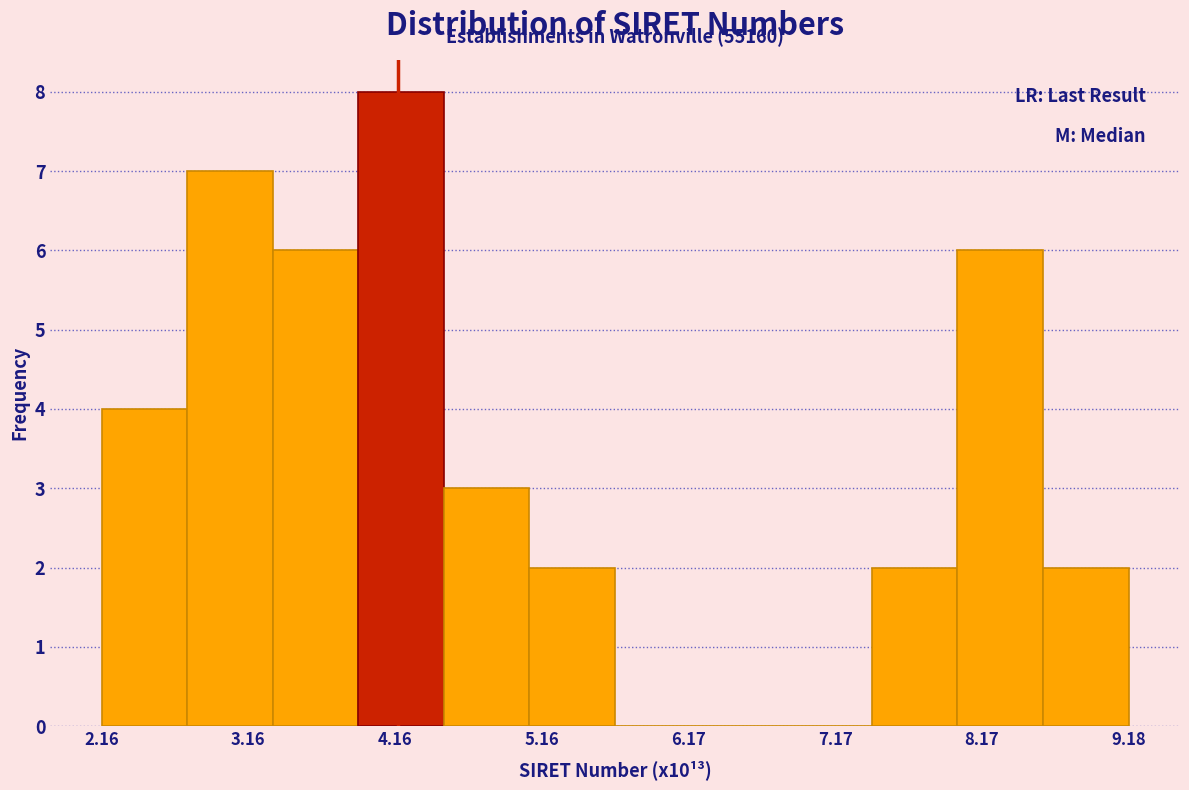

Around what value on the x-axis is the tallest bar? Give the approximate position of its centre, as read against the axis.

4.2